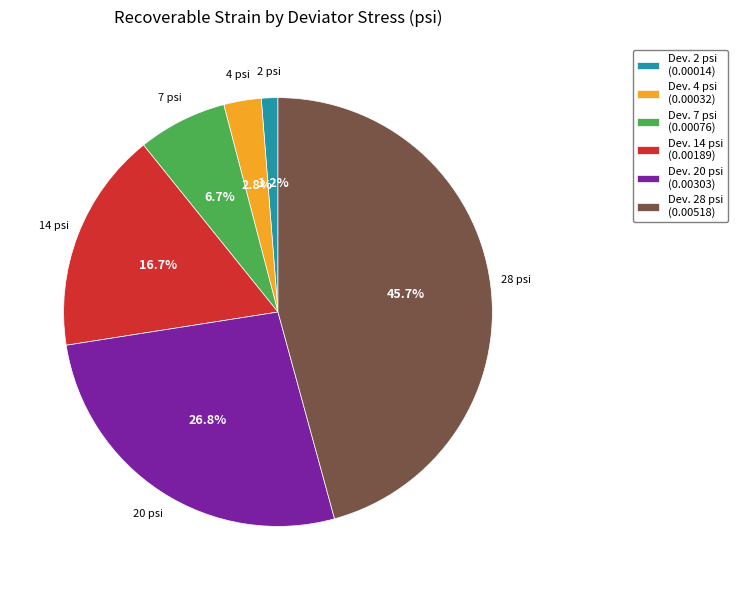

What percentage is NOT represented by Dev. 14 psi (0.00189)?

83.3%